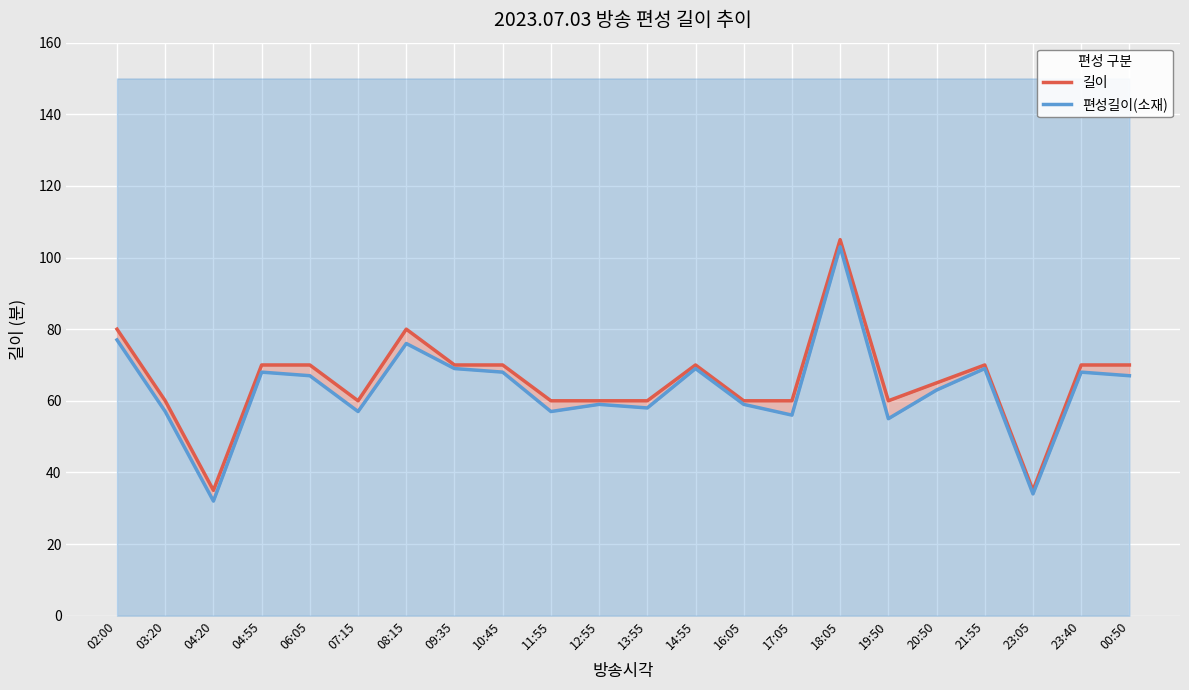

What is the sum of all 길이 values?

1440